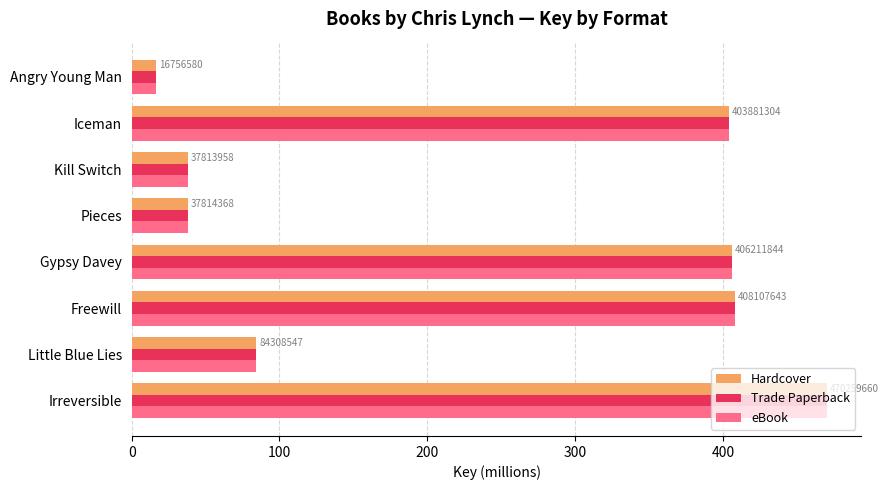

How many series are shown in this chart?

3